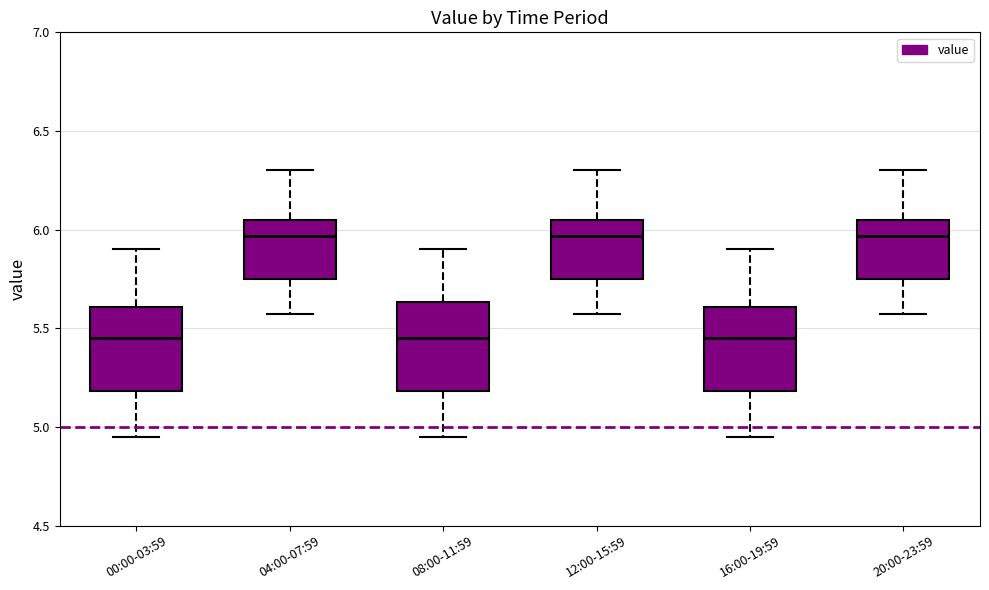

Reading left to right, transcribe this box plot: for each box, give where its median line is, the range the box spans, and where its two whiskers end, as read against the y-axis. The values are not printed on the chart, so give them approximately, as read against the axis.

00:00-03:59: median 5.45, box 5.20 to 5.60, whiskers 4.95 to 5.90
04:00-07:59: median 5.95, box 5.75 to 6.05, whiskers 5.55 to 6.30
08:00-11:59: median 5.45, box 5.20 to 5.65, whiskers 4.95 to 5.90
12:00-15:59: median 5.95, box 5.75 to 6.05, whiskers 5.55 to 6.30
16:00-19:59: median 5.45, box 5.20 to 5.60, whiskers 4.95 to 5.90
20:00-23:59: median 5.95, box 5.75 to 6.05, whiskers 5.55 to 6.30